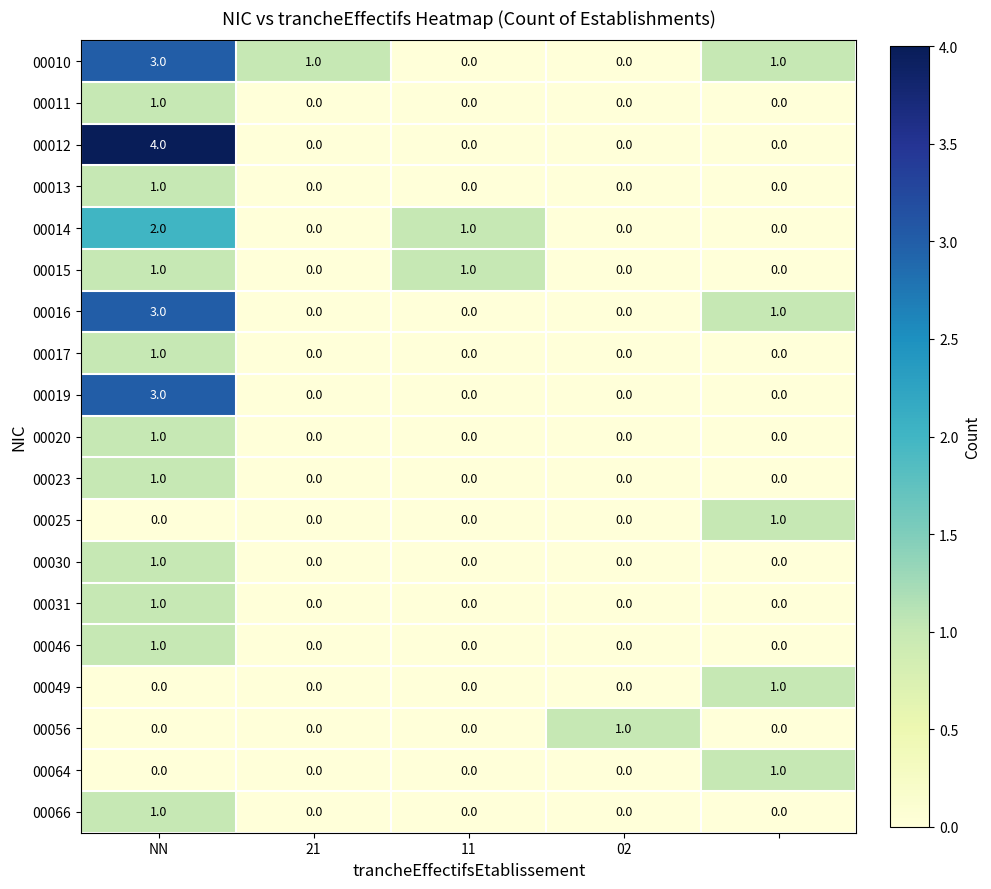

What is the difference between the maximum and minimum values in the 00012 series?

4